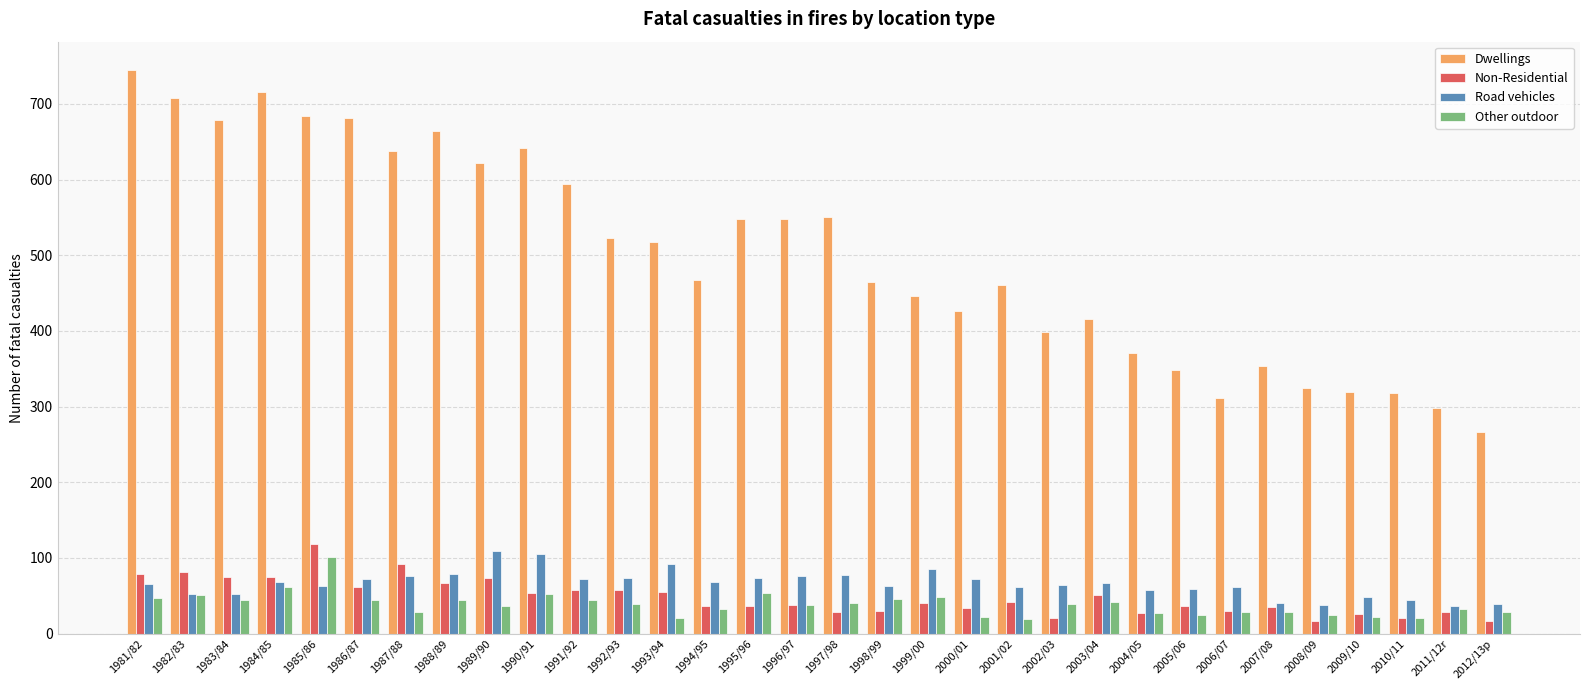

At how many categories does at least one series exceed 475?

16